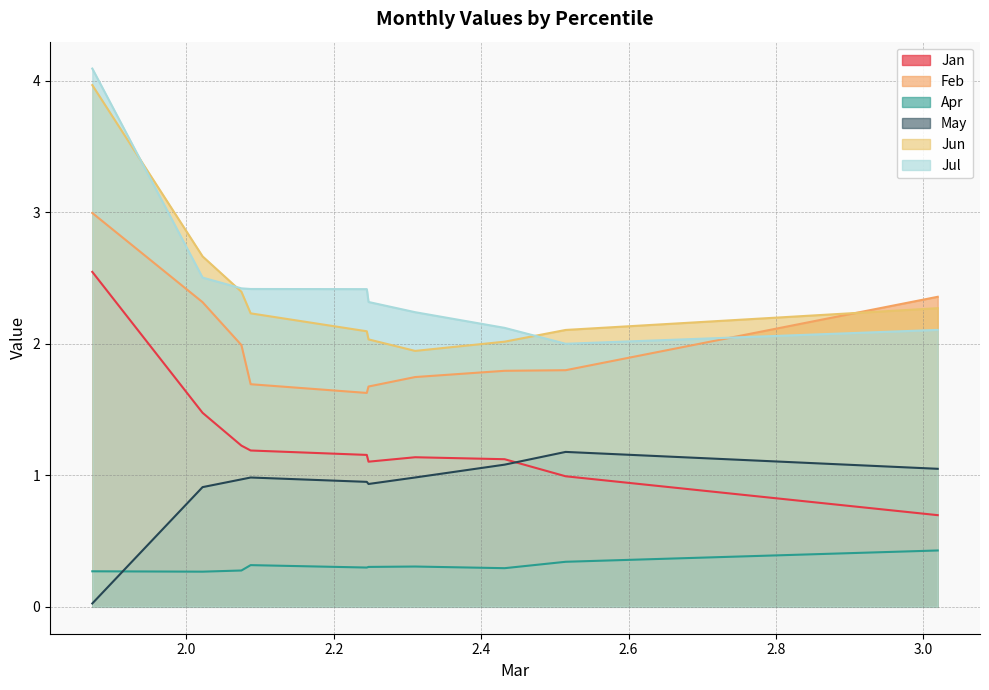

Which series has the widest spread of values?

Jul